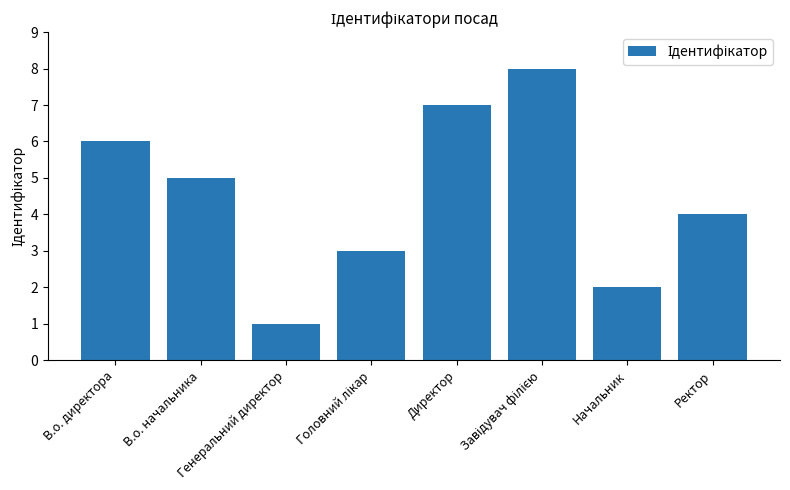

True or false: the data shows 4 at Ректор.

True